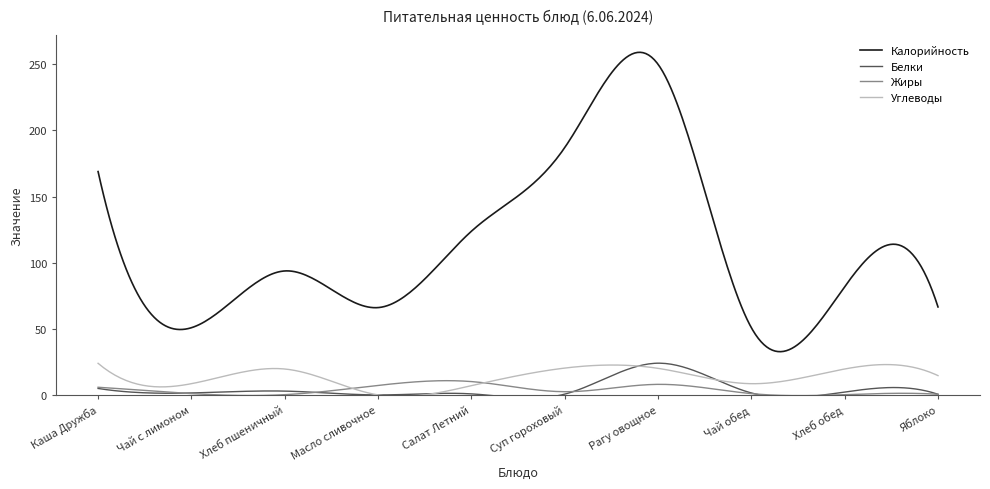

What is the greatest value displayed?

259.0